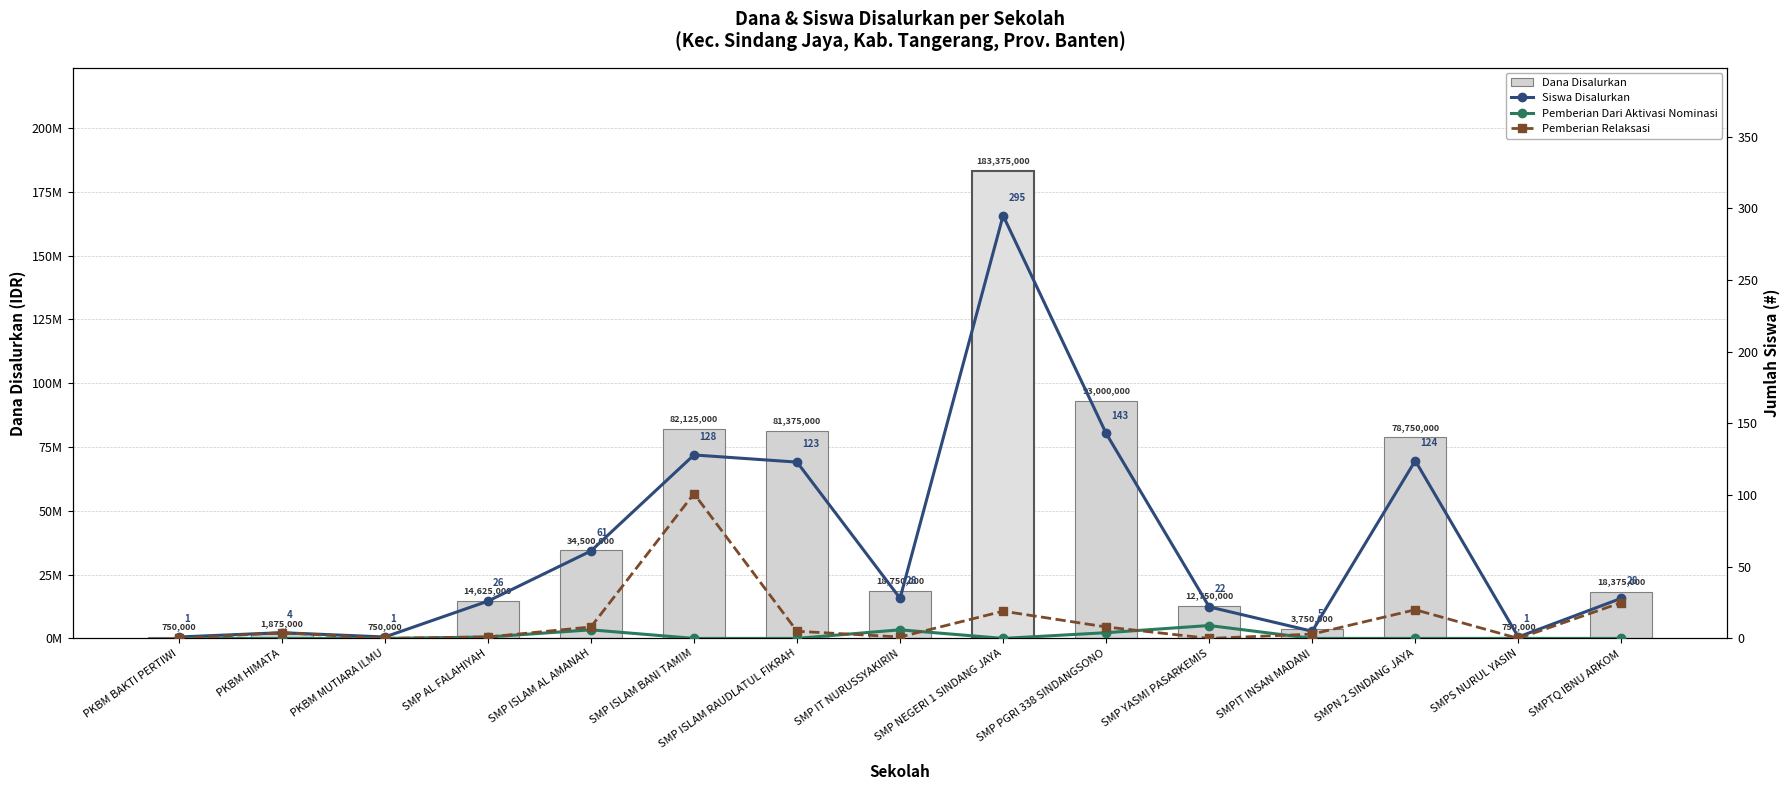

At which category is the sum across all series the highest?

SMP NEGERI 1 SINDANG JAYA